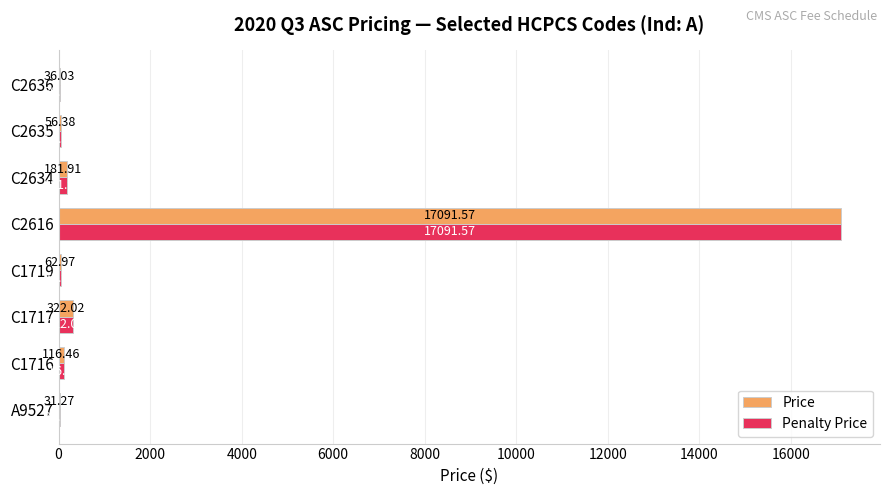

Where is Penalty Price nearest to the value 8561?

C1717